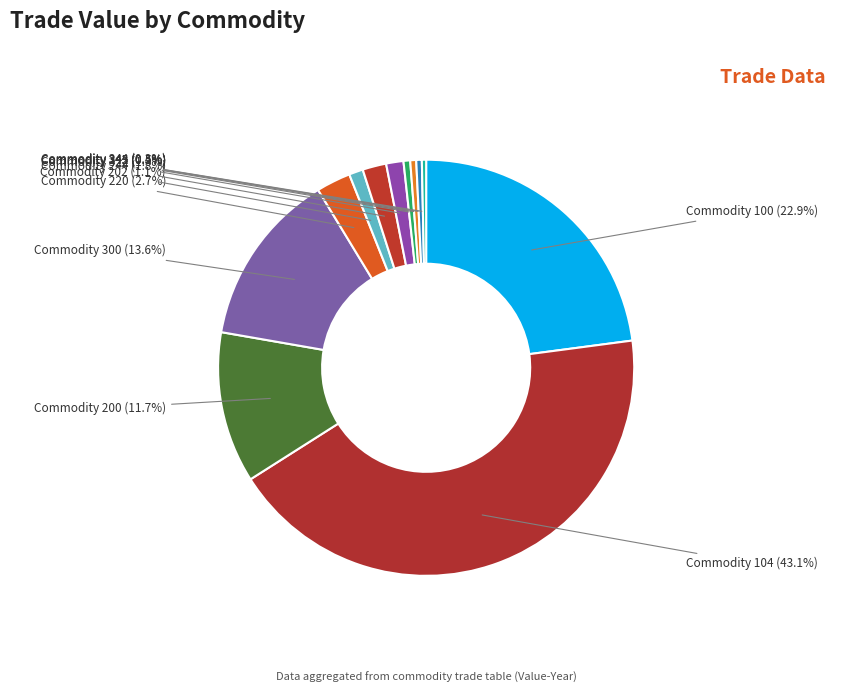

Which category has the biggest portion of the pie?

Commodity 104